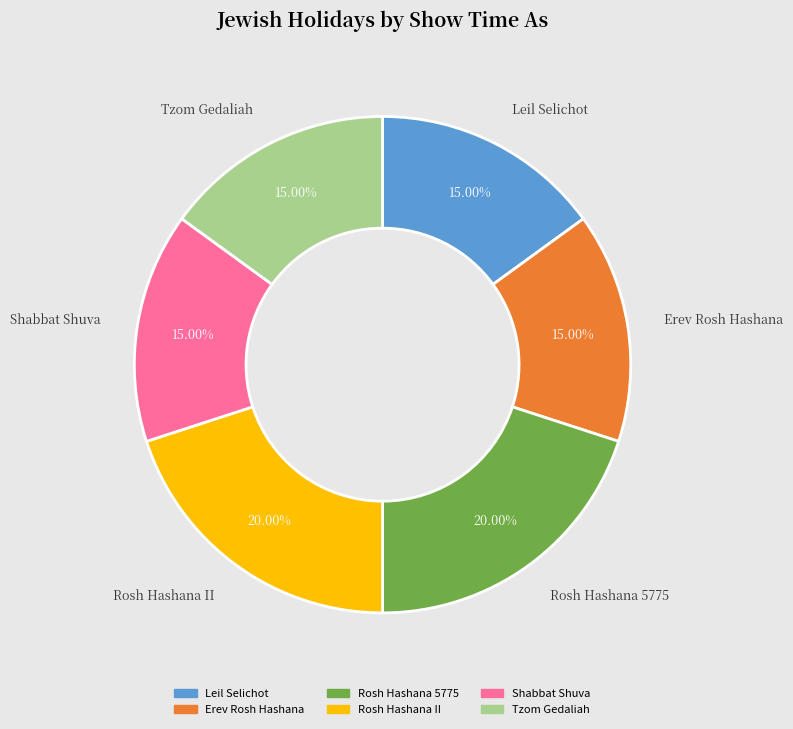

To the nearest percent, what is the difference between the largest and smallest slice percentages?

5%